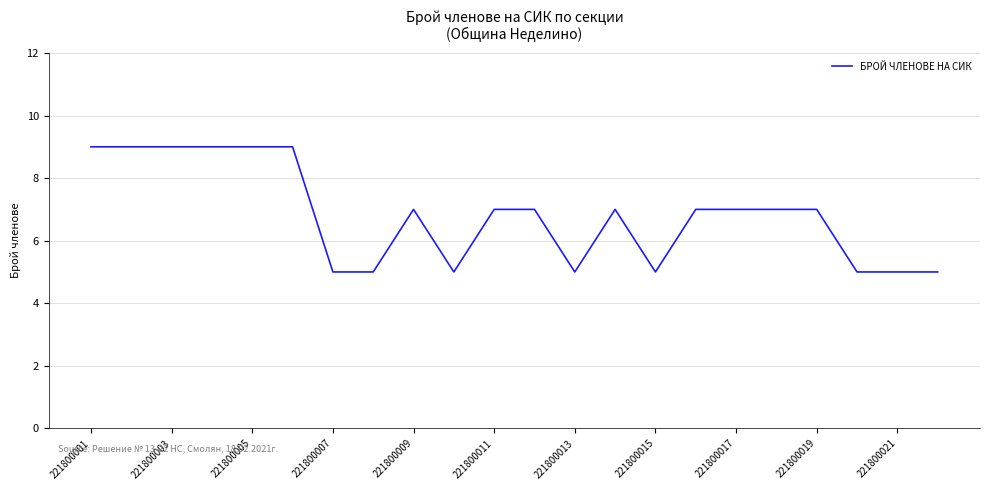

Count the values in the range 5 to 9.

22